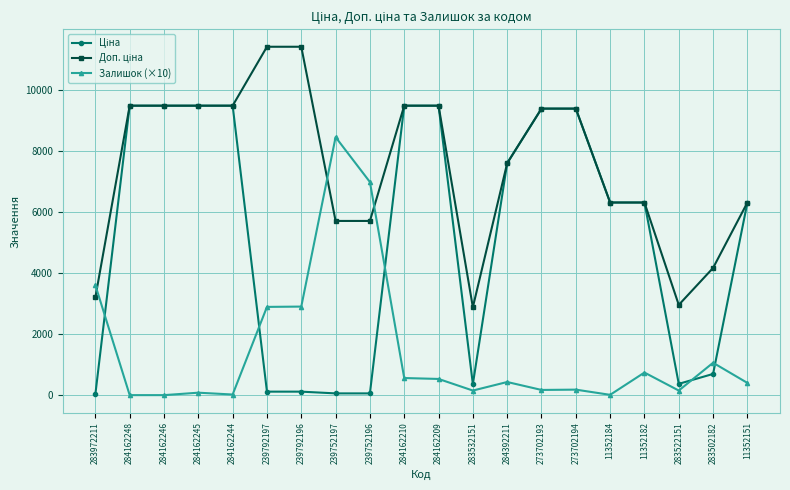

What is the value of the Залишок (×10) point at the 8th from the left?

8450.0